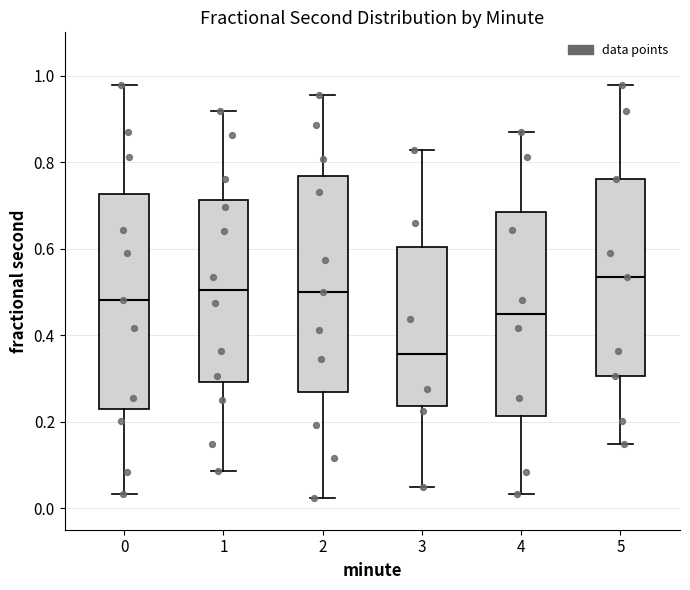

Where does the median line of the box at x = 4 sit on the y-axis? The values are not printed on the chart, so give them approximately, as read against the axis.

0.44